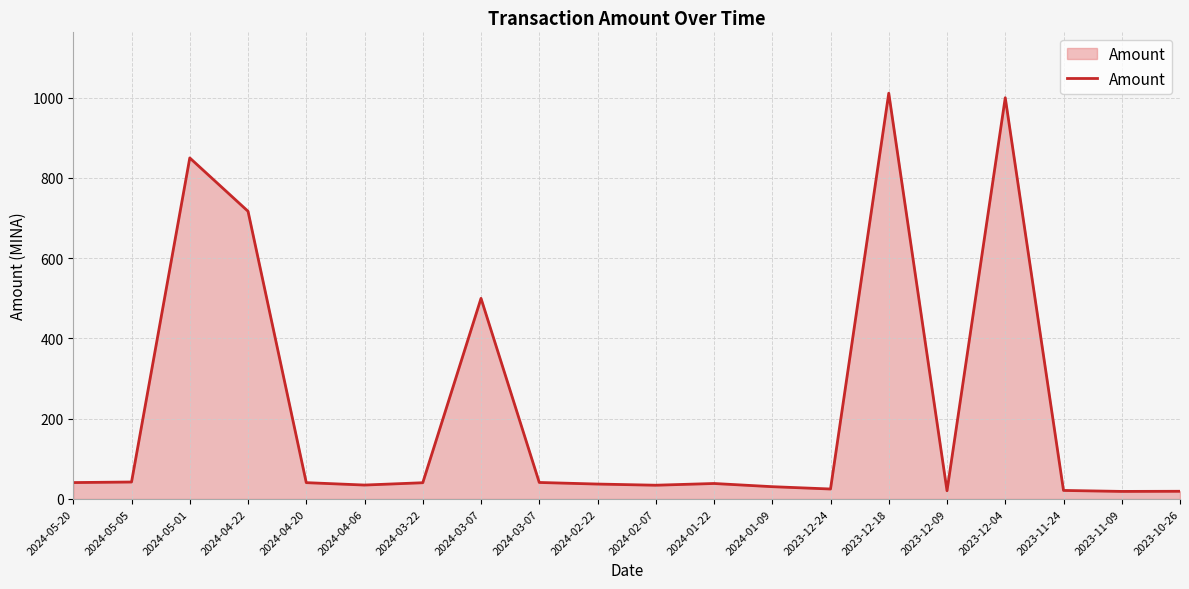

How many lines are shown in the chart?

1